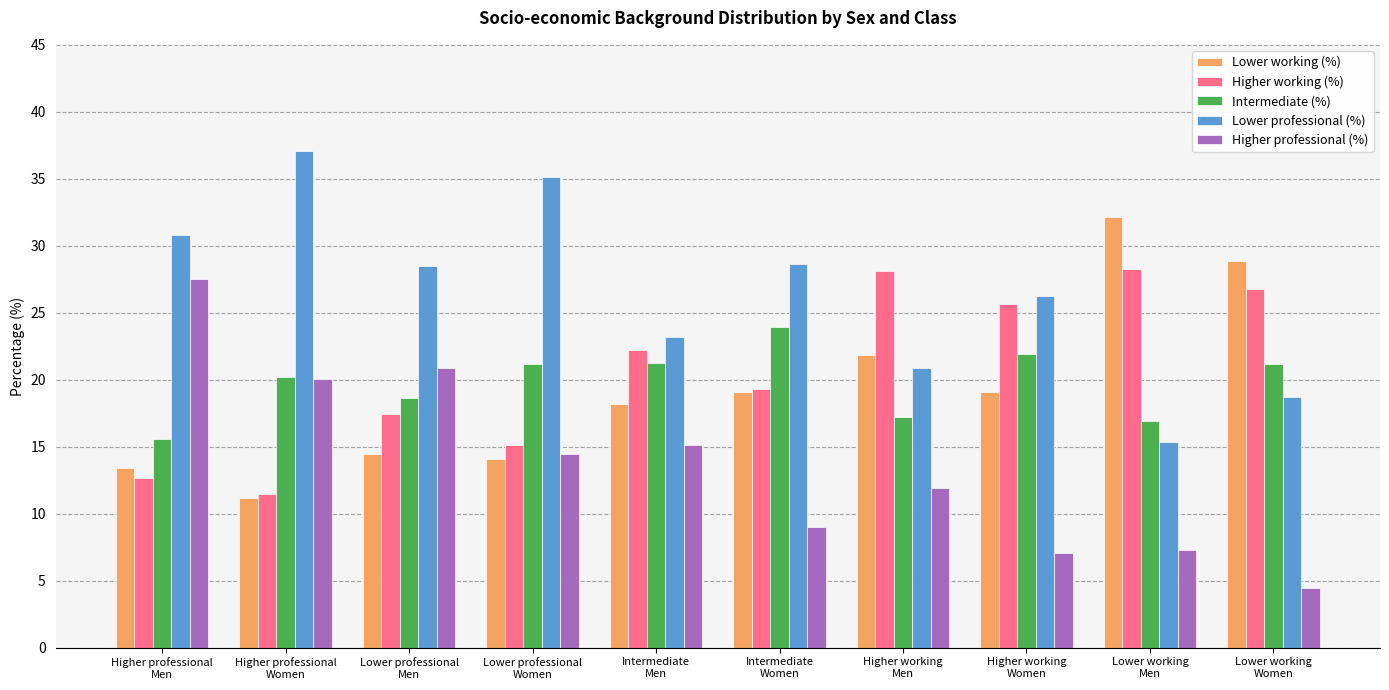

What is the difference between the highest and lowest values at Lower professional
Men?

14.1